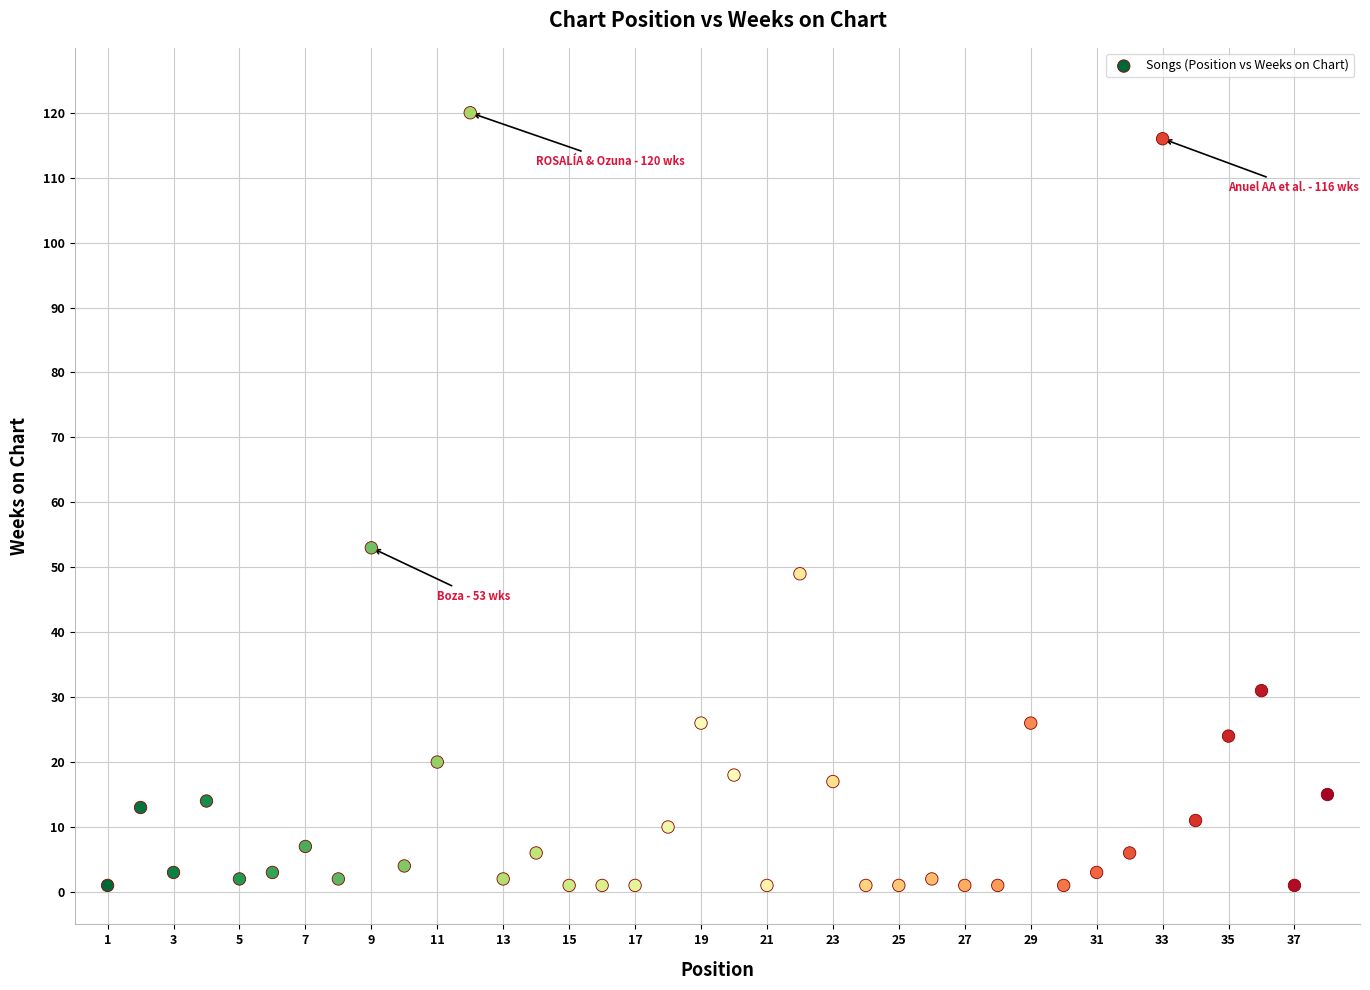

What is the range of X values (max minus min)?

37